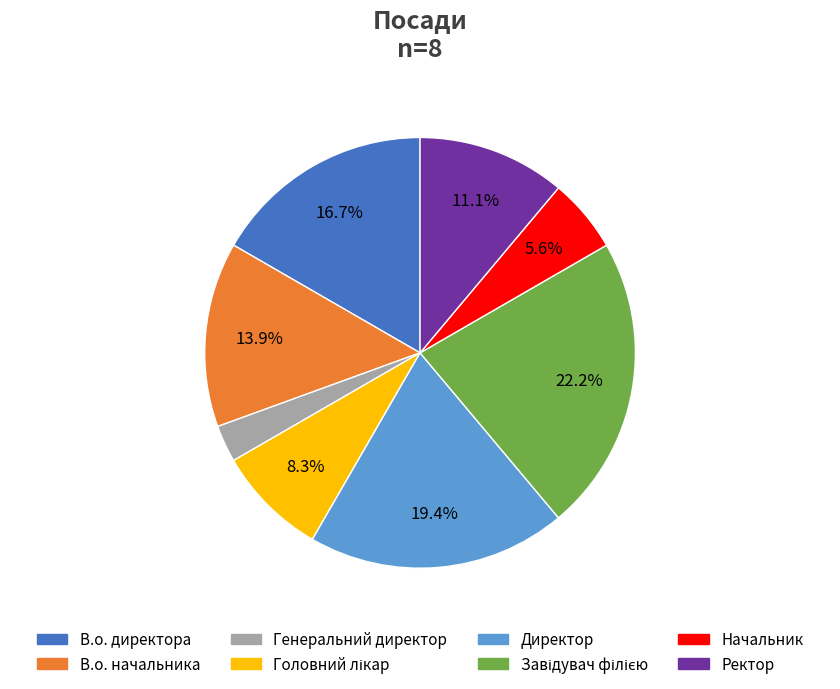

What is the ratio of the value at Начальник to the value at Генеральний директор?

2.0